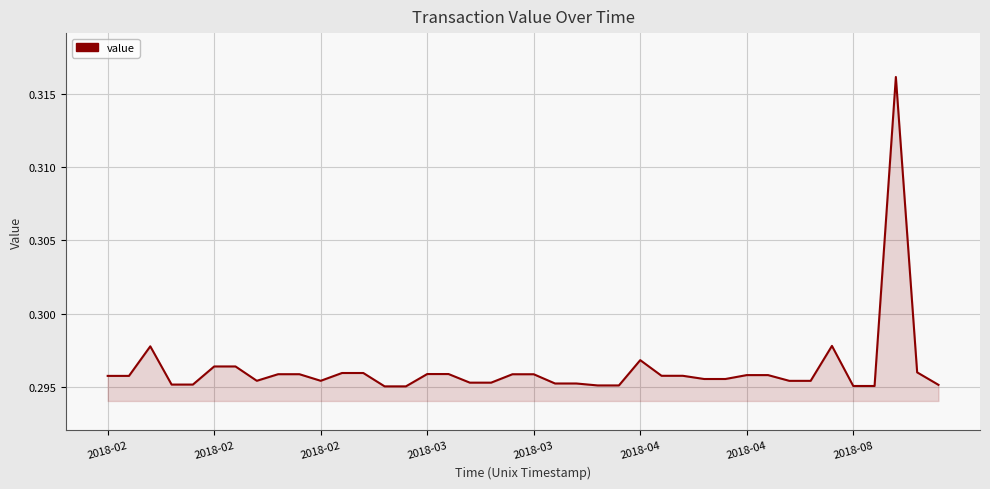

How many lines are shown in the chart?

1